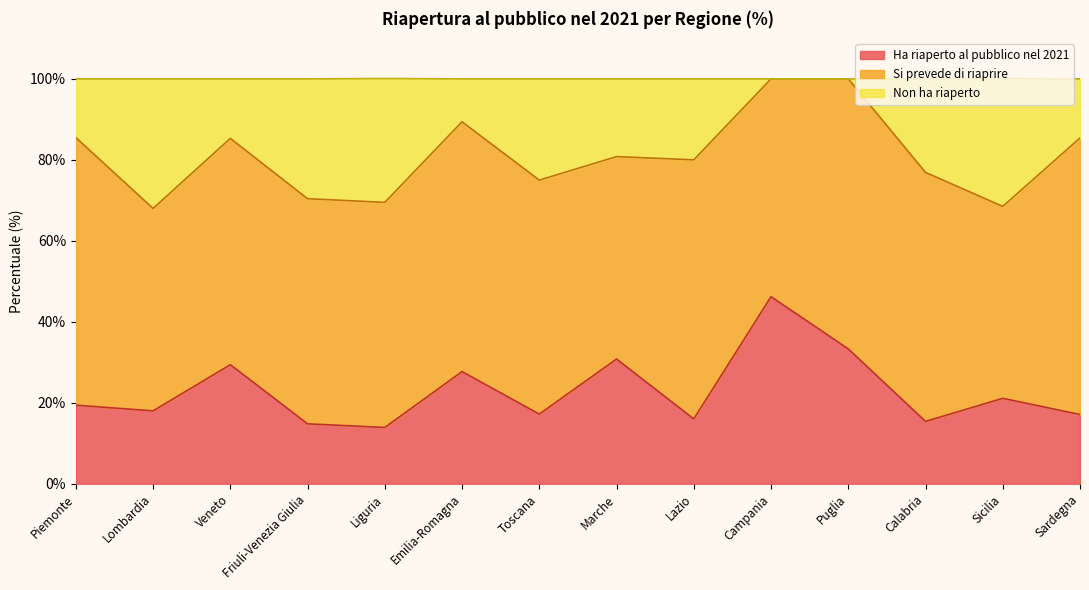

What are all the series names shown in the legend?

Ha riaperto al pubblico nel 2021, Si prevede di riaprire, Non ha riaperto